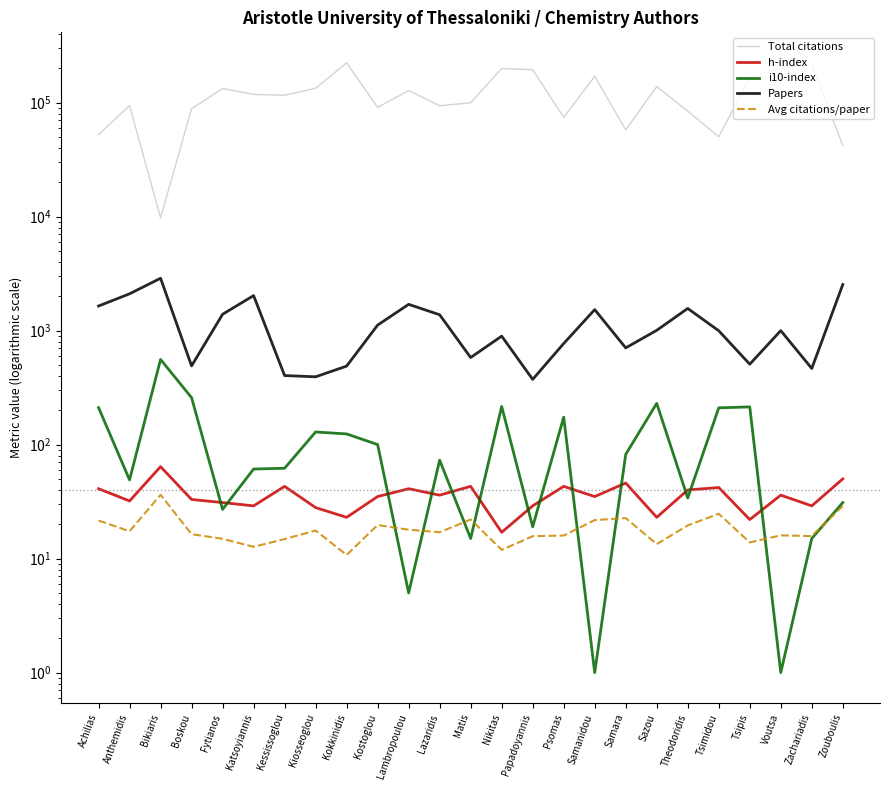

Does the chart have visible grid lines?

No